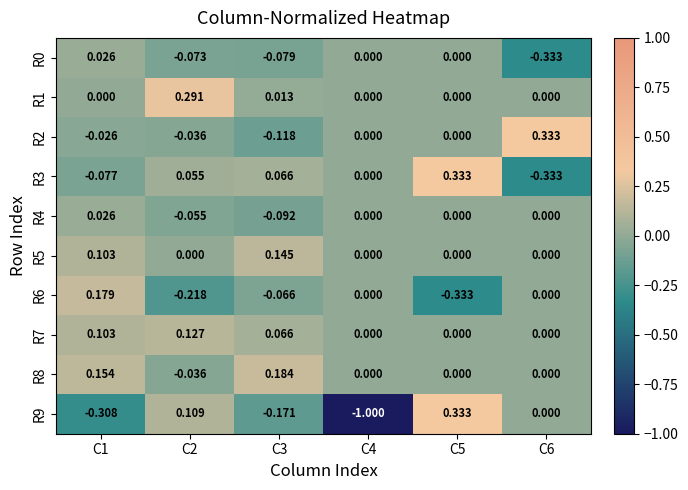

Which series has the widest spread of values?

R9